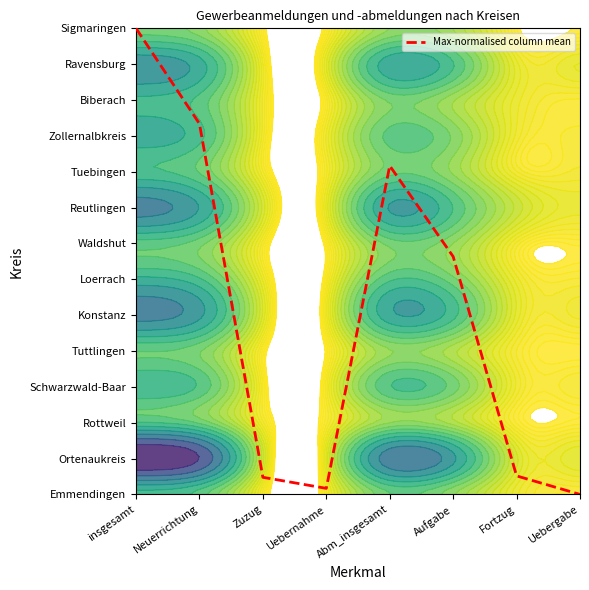

List the labels in order of value, largest first.

insgesamt, Neuerrichtung, Abm_insgesamt, Aufgabe, Fortzug, Zuzug, Uebernahme, Uebergabe